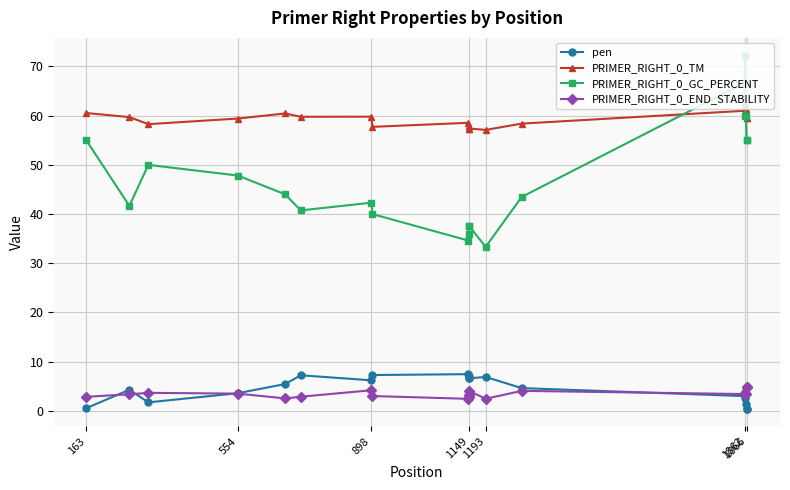

Which series has the largest total across all categories?

PRIMER_RIGHT_0_TM